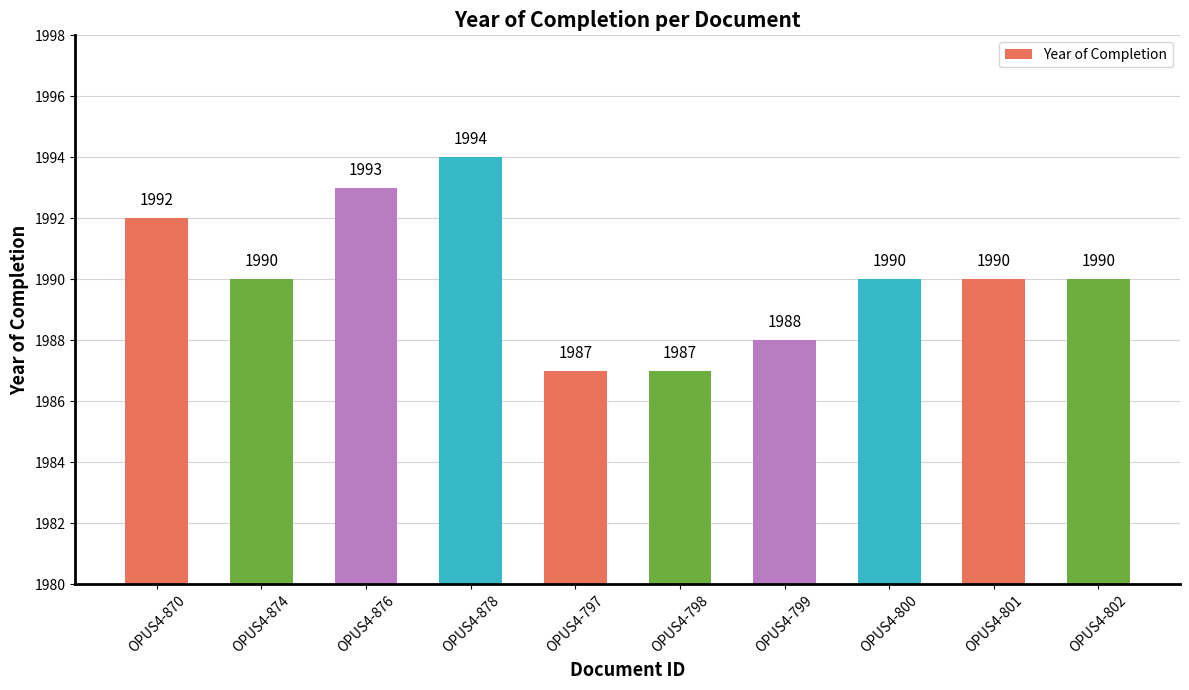

What is the change in value from OPUS4-878 to OPUS4-800?

-4